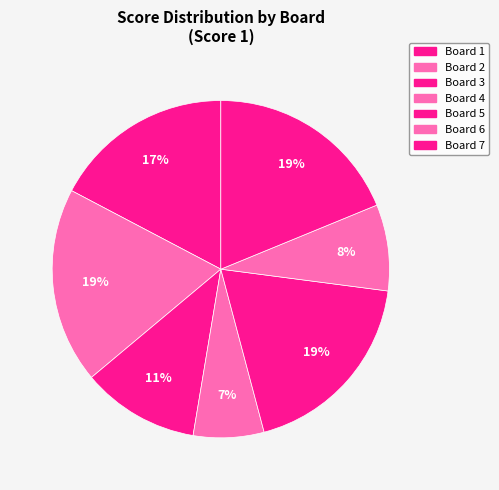

Does Board 3 account for over 50% of the chart?

No